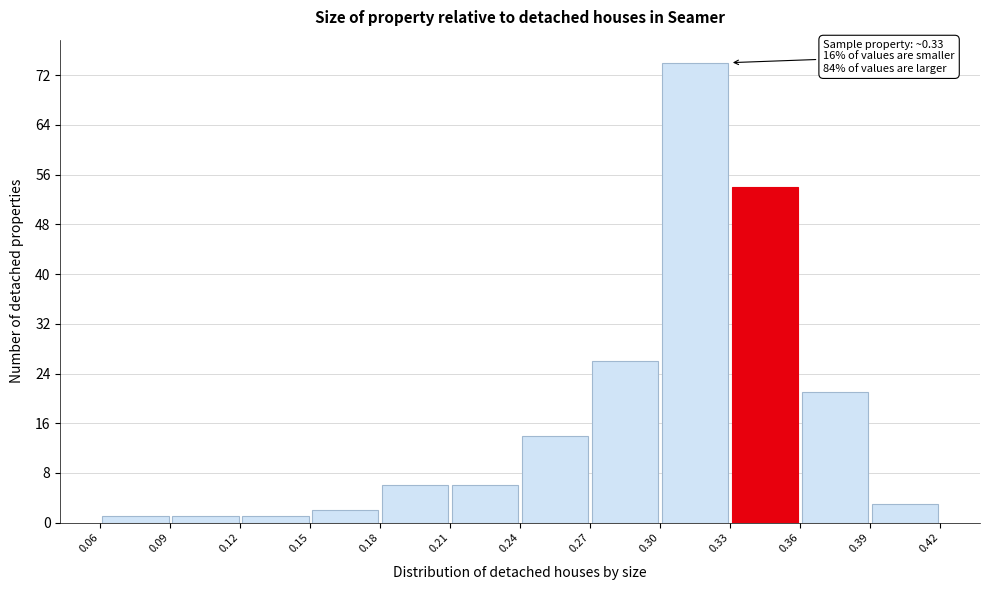

Over which range of the x-axis is the bar tallest?

0.30 to 0.33